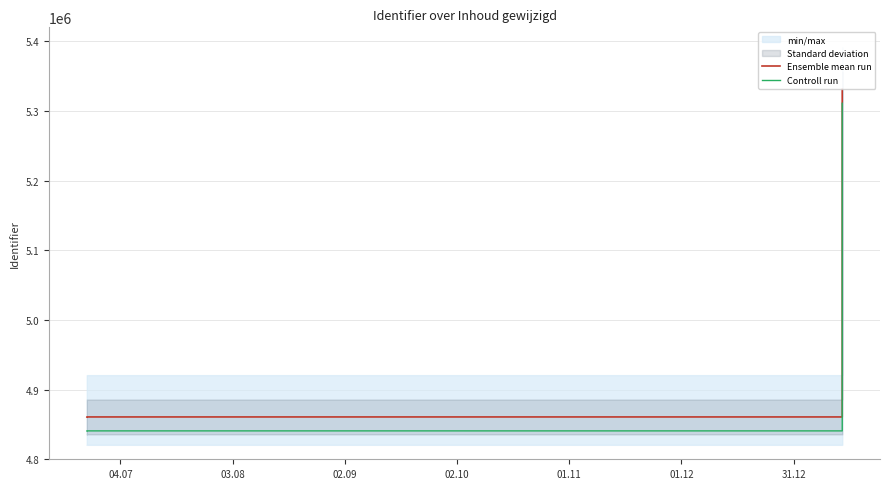

True or false: Controll run and Ensemble mean run cross at least once.

False